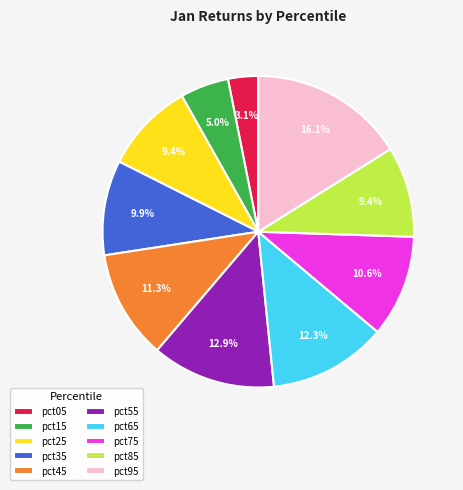

To the nearest percent, what is the difference between the pct45 and pct15 slice percentages?

6%